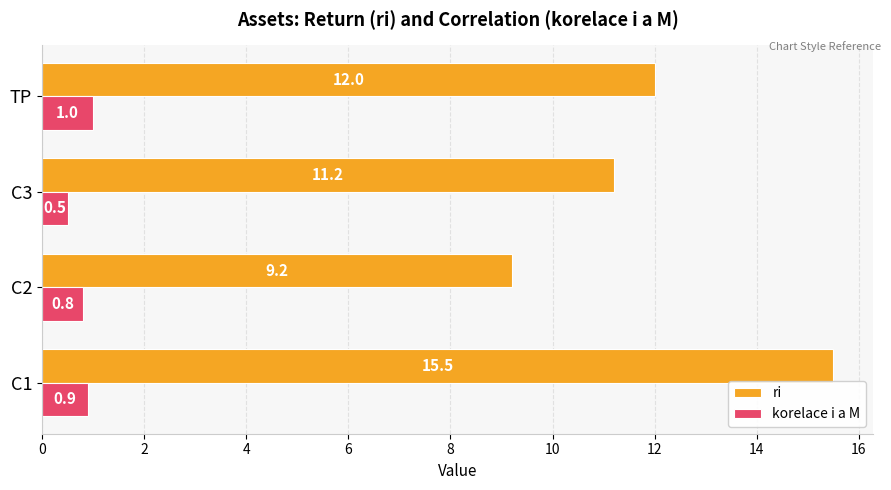

What is the sum of all ri values?

47.9